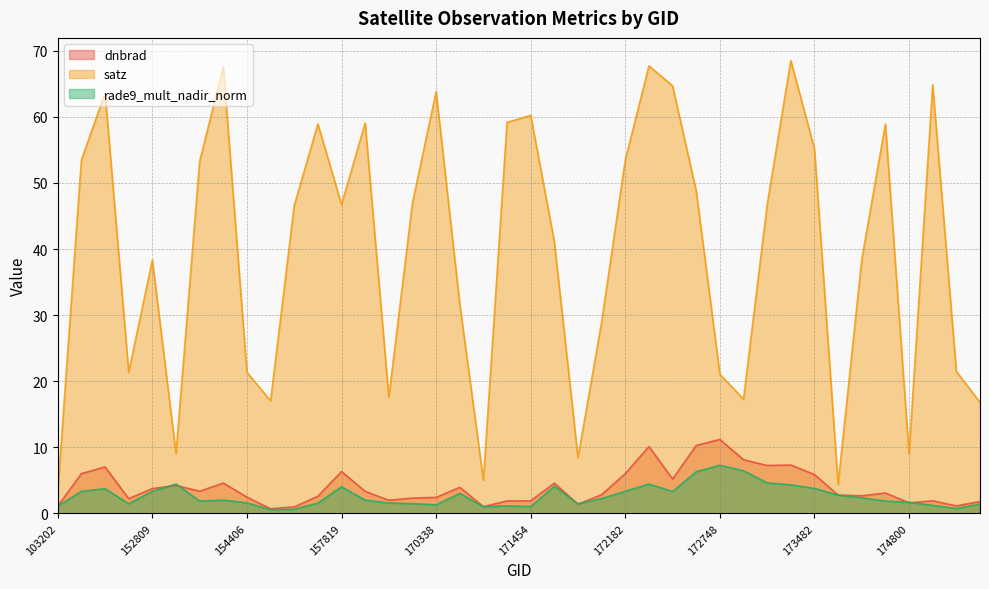

True or false: rade9_mult_nadir_norm has more than 1 points higher than both neighbors.

True